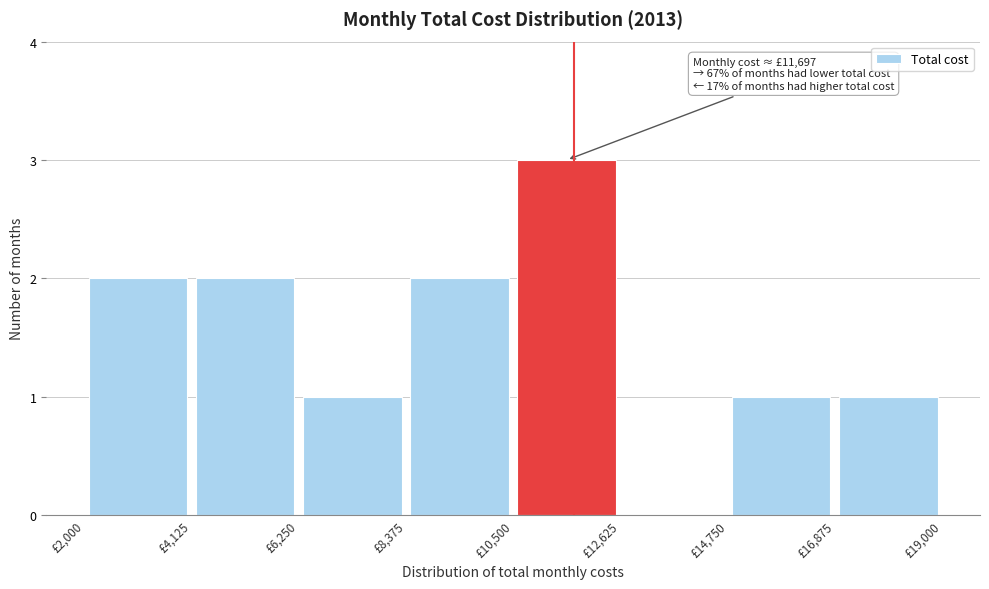

Over which range of the x-axis is the bar tallest?

10500 to 12500